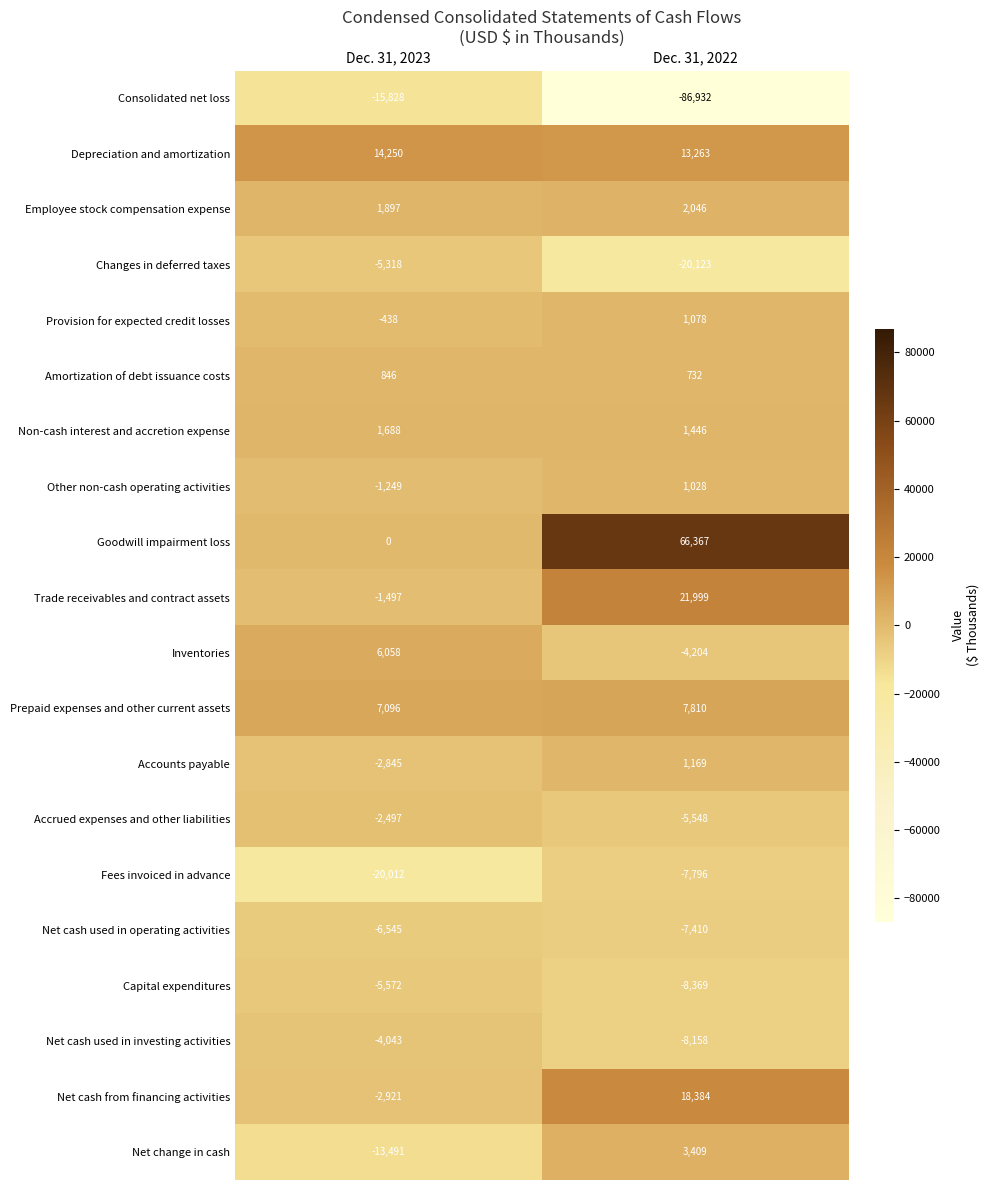

Which series changed the most between Dec. 31, 2023 and Dec. 31, 2022?

Consolidated net loss